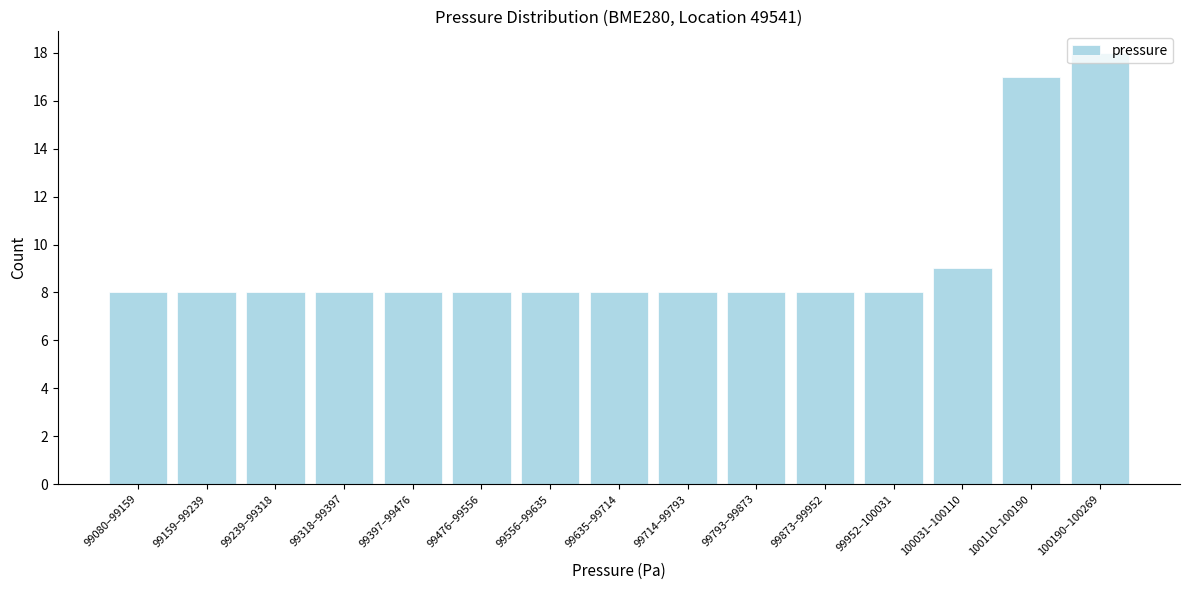

What is the approximate value at 99556–99635, to the nearest 10?

10